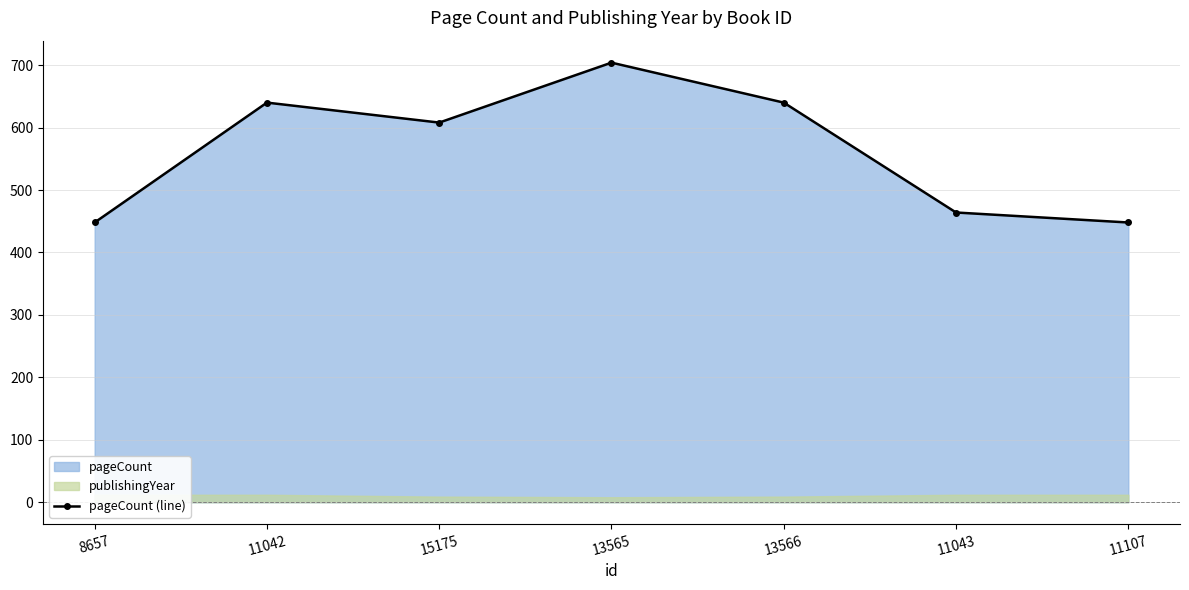

What is the label of the 7th point from the right?

8657